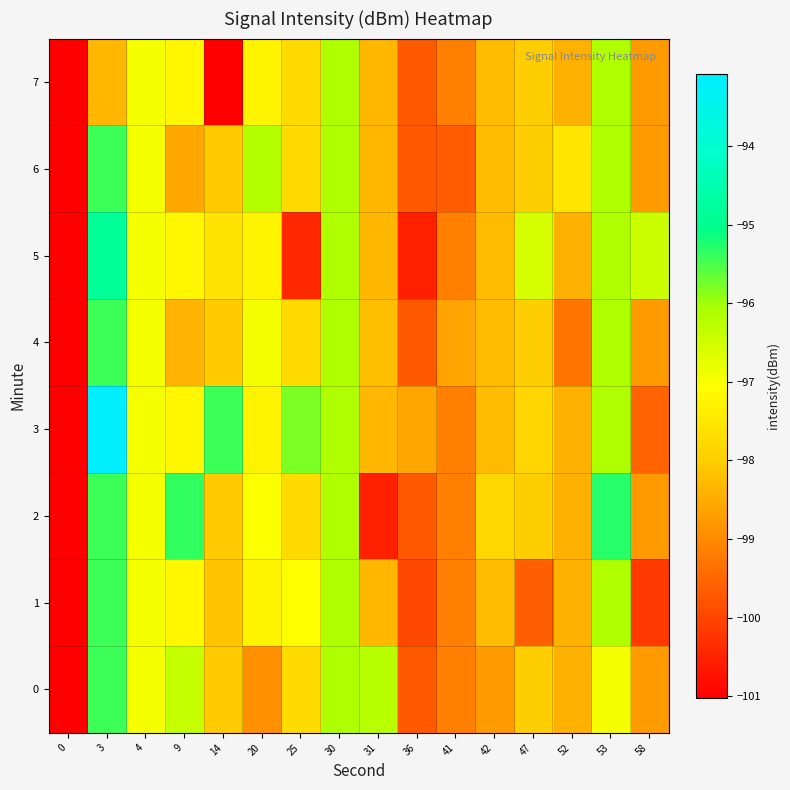

What is the total value across all series at 53?

-769.0